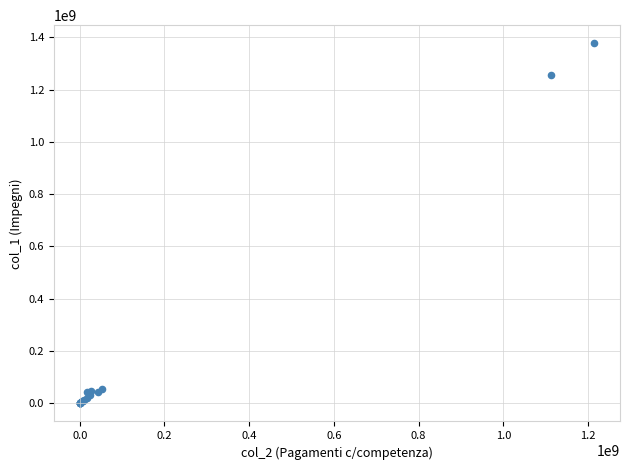

What Y value in the scatter plot is closest to 688607580?

1257051409